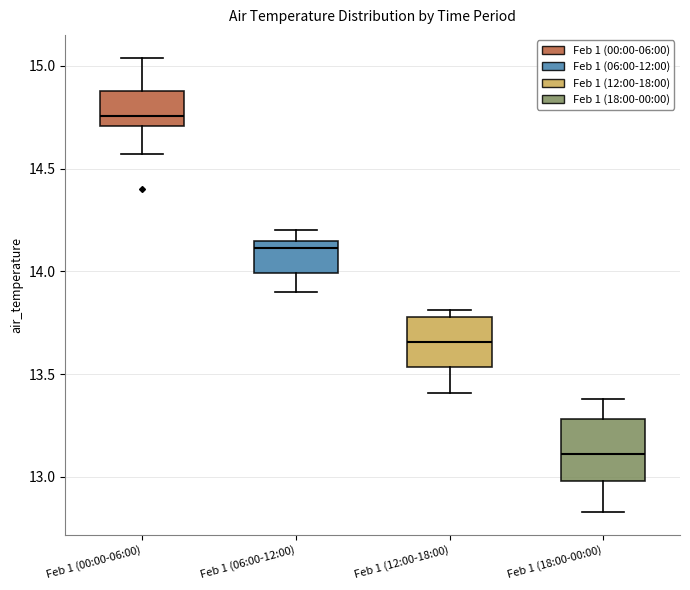

Comparing the boxes themselves (not the whiskers), which one is the tallest?

Feb 1 (18:00-00:00)